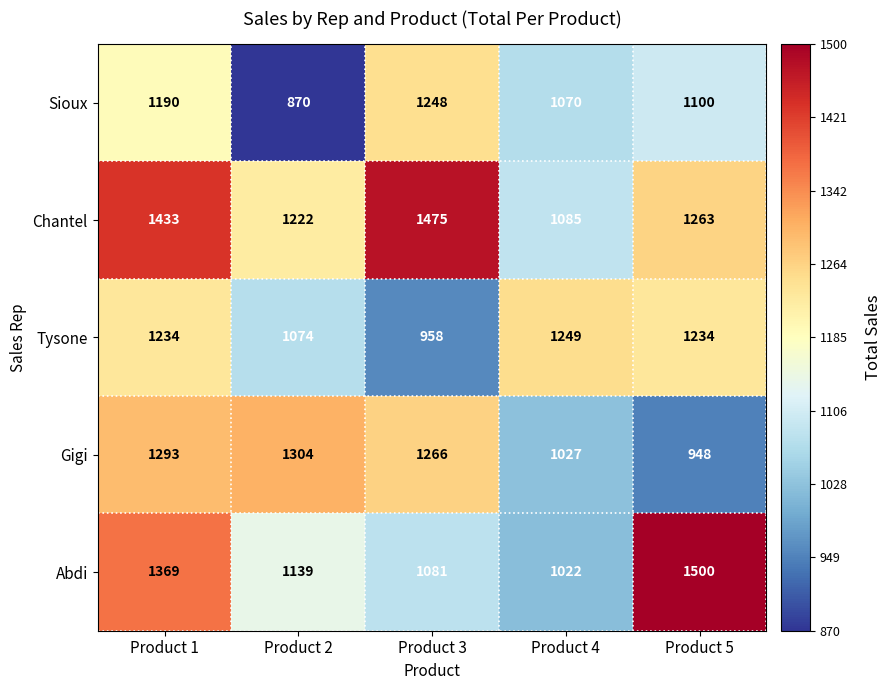

Count the number of categories in the chart.

5